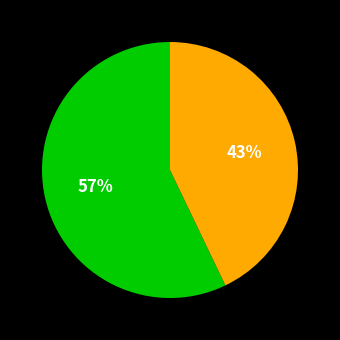

Does any single category account for the majority?

Yes